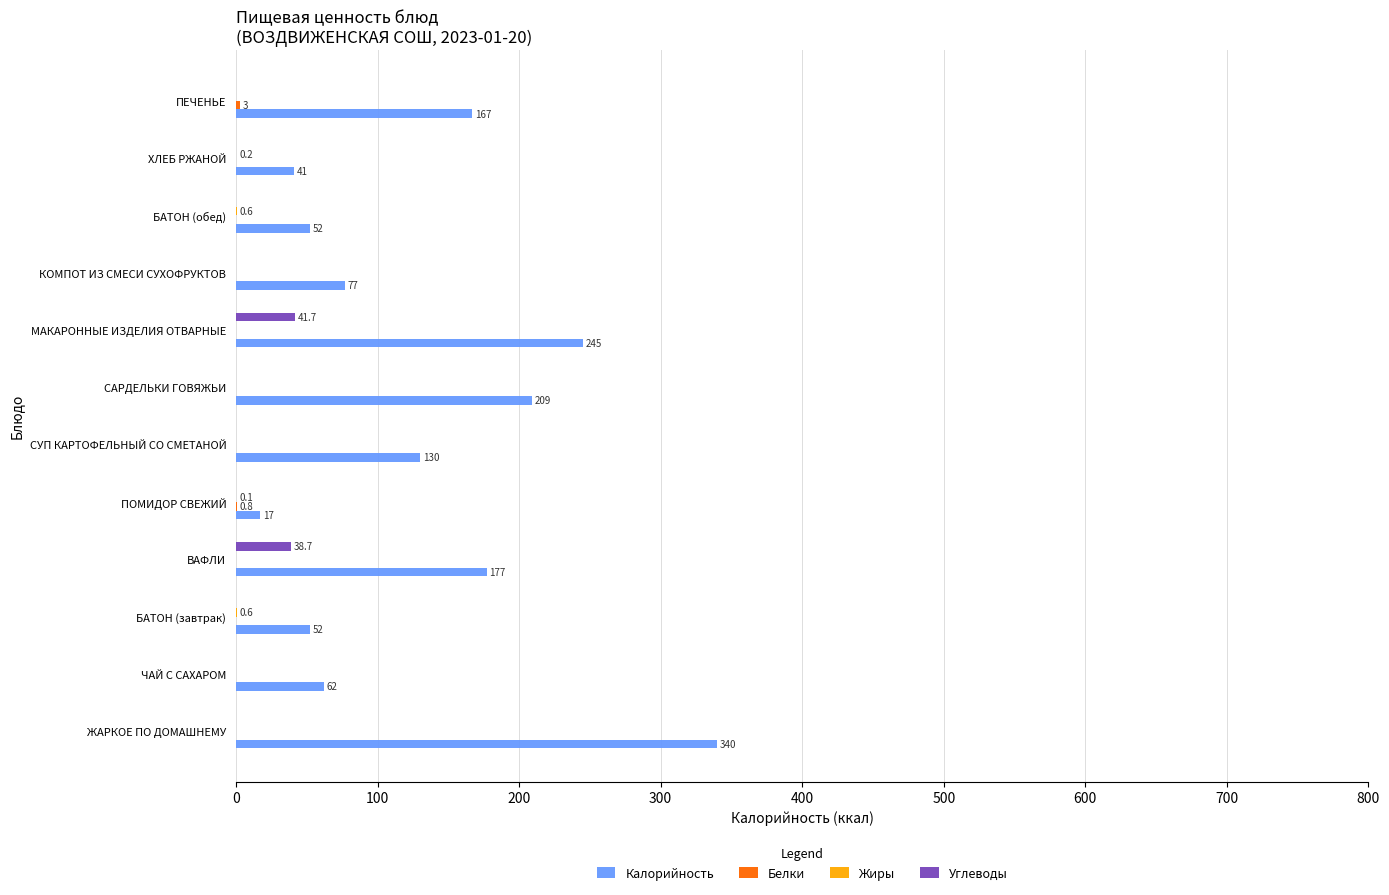

What is the sum of the Калорийность values at ЧАЙ С САХАРОМ and СУП КАРТОФЕЛЬНЫЙ СО СМЕТАНОЙ?

192.0